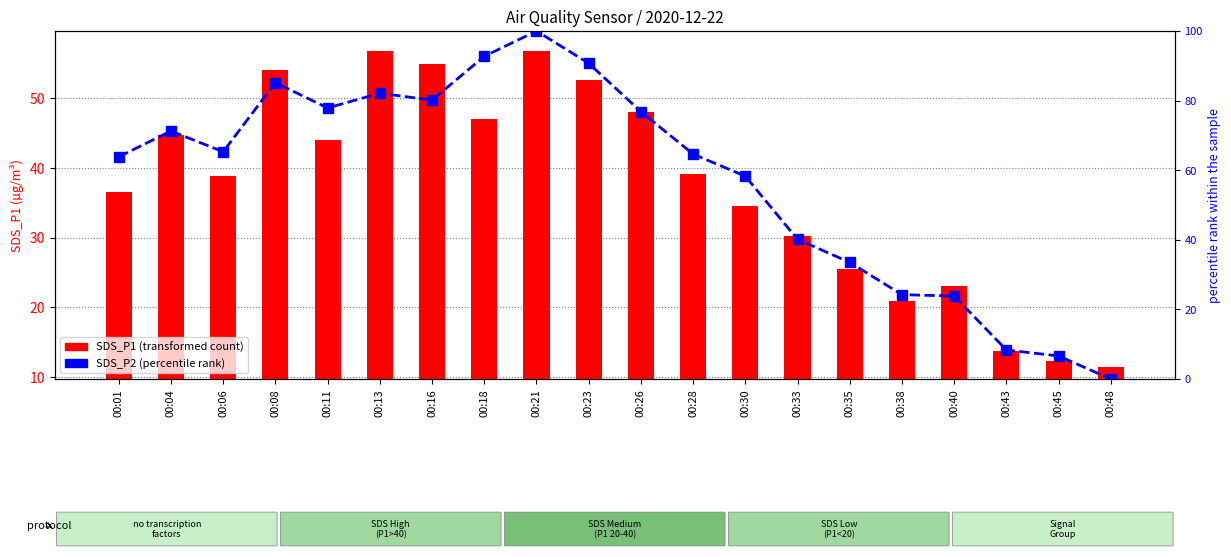

At which label does SDS_P2 (percentile rank) reach its minimum?

00:48